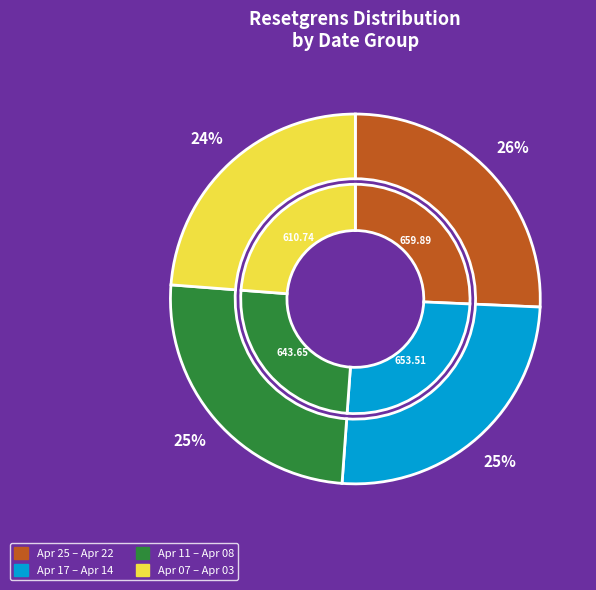

The 2025-04-16 slice represents 21% of the pie. True or false?

False